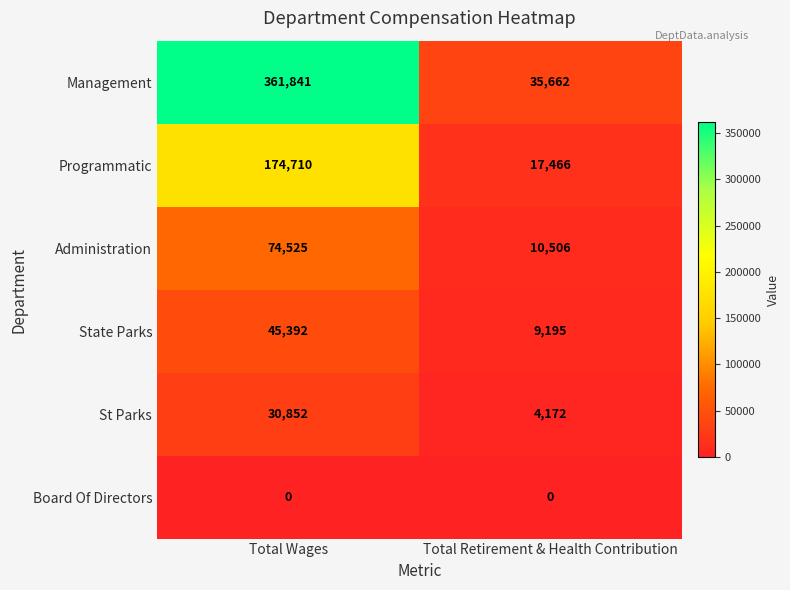

Is it true that Programmatic equals 174710 at Total Wages?

True